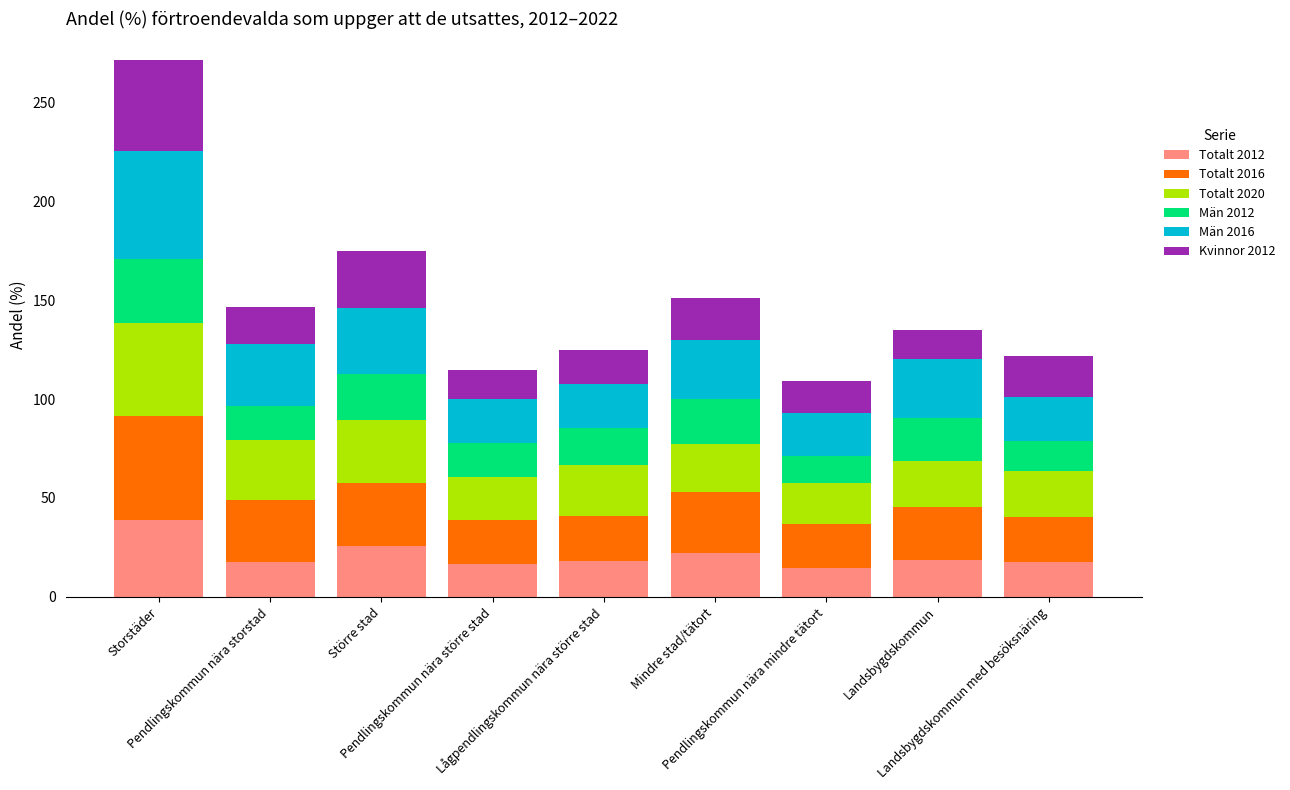

Are the bars grouped side by side (vs. stacked)?

No